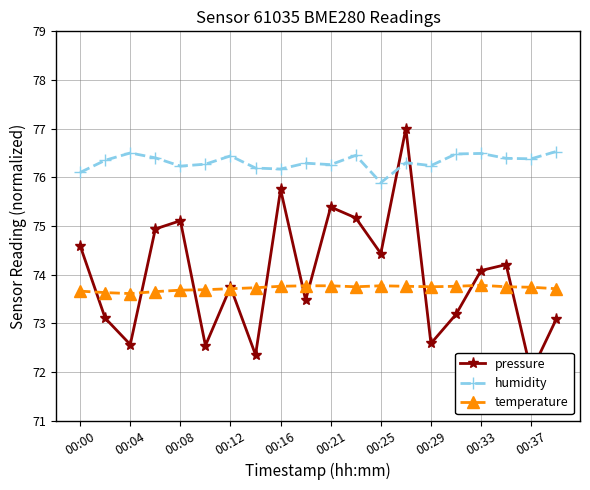

True or false: temperature has a value of 132.2 at 00:00.

False